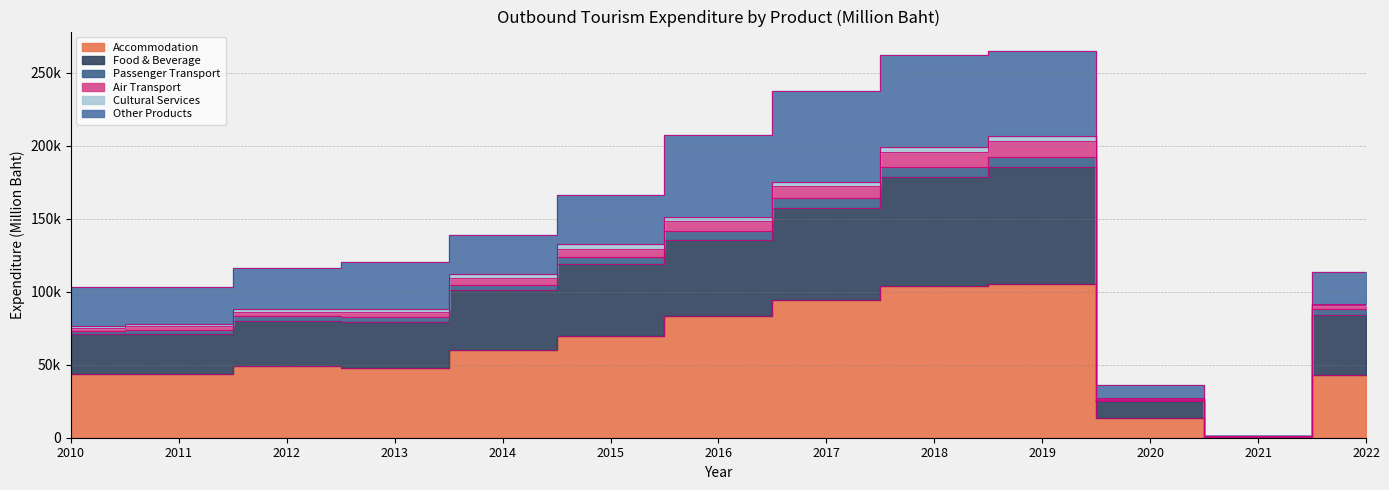

Which category has the highest value in the Food & Beverage series?

2019